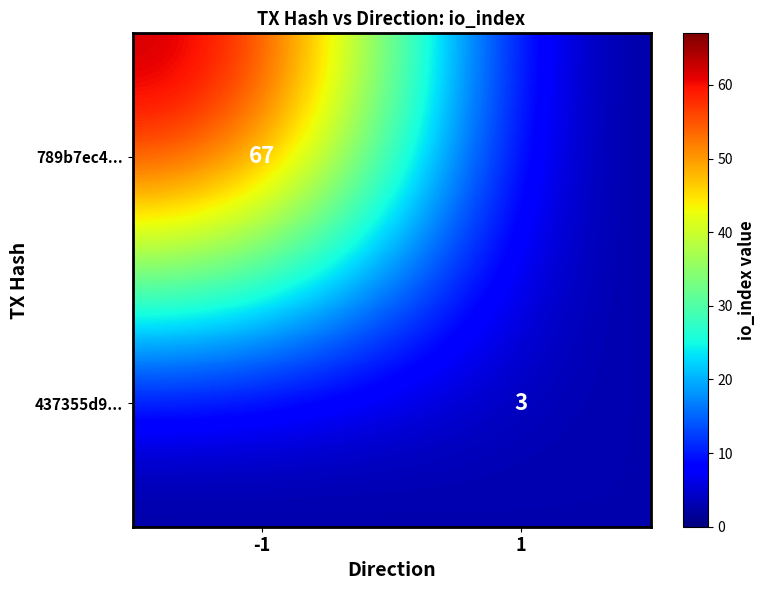

The value of 437355d9... at 1 is 3. True or false?

True